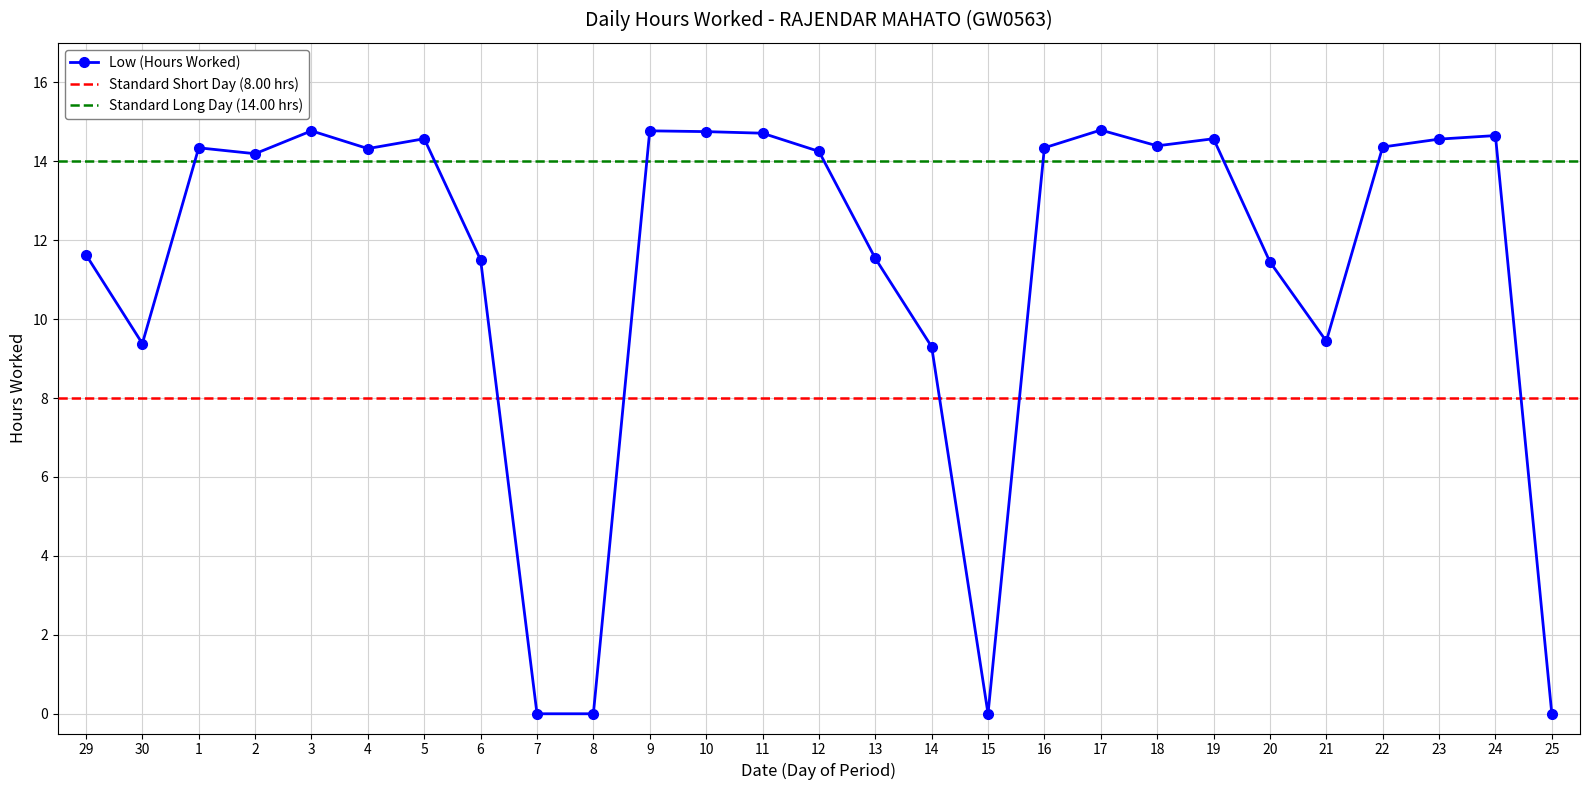

At which label is the value closest to 7?

14